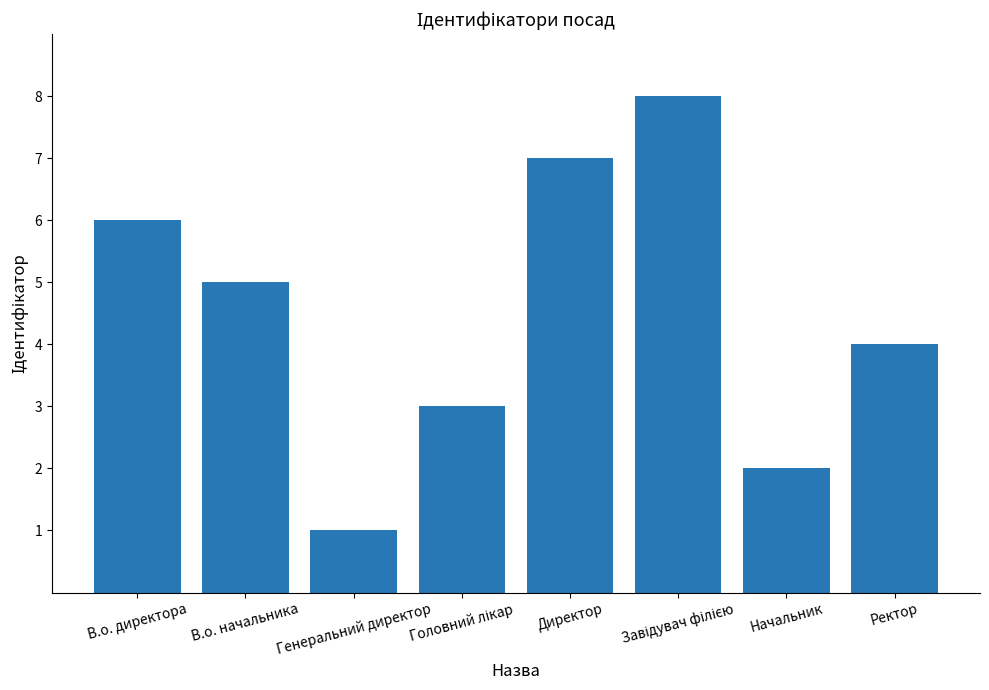

The value at В.о. начальника is 3. True or false?

False